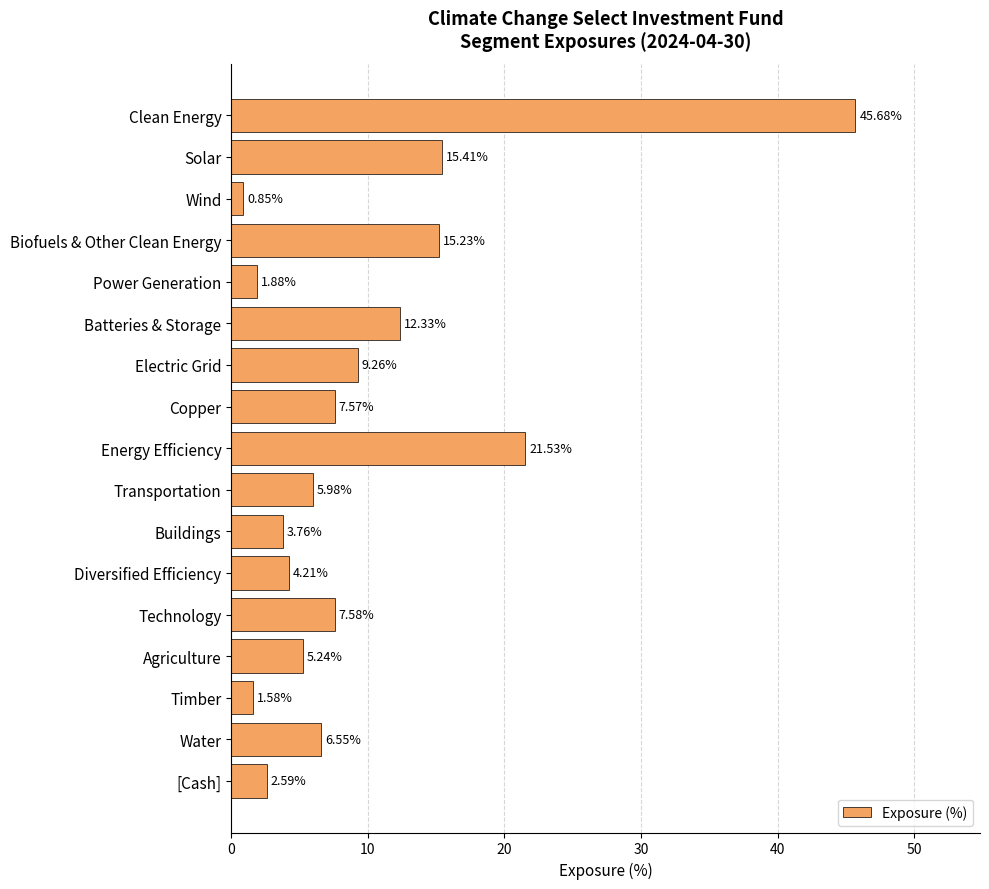

What is the difference between the values at Clean Energy and Diversified Efficiency?

41.5